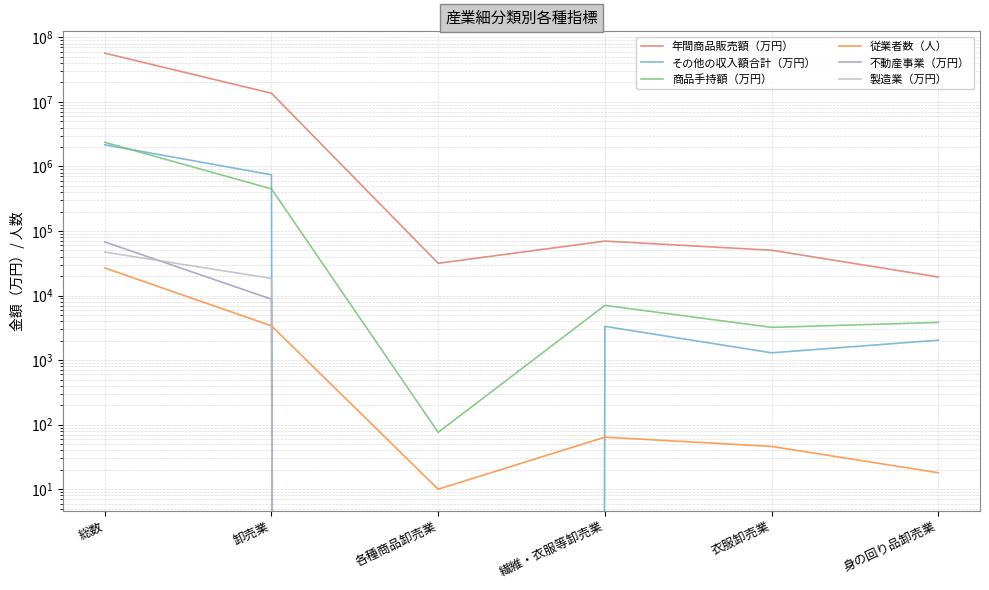

Does the chart have visible grid lines?

Yes